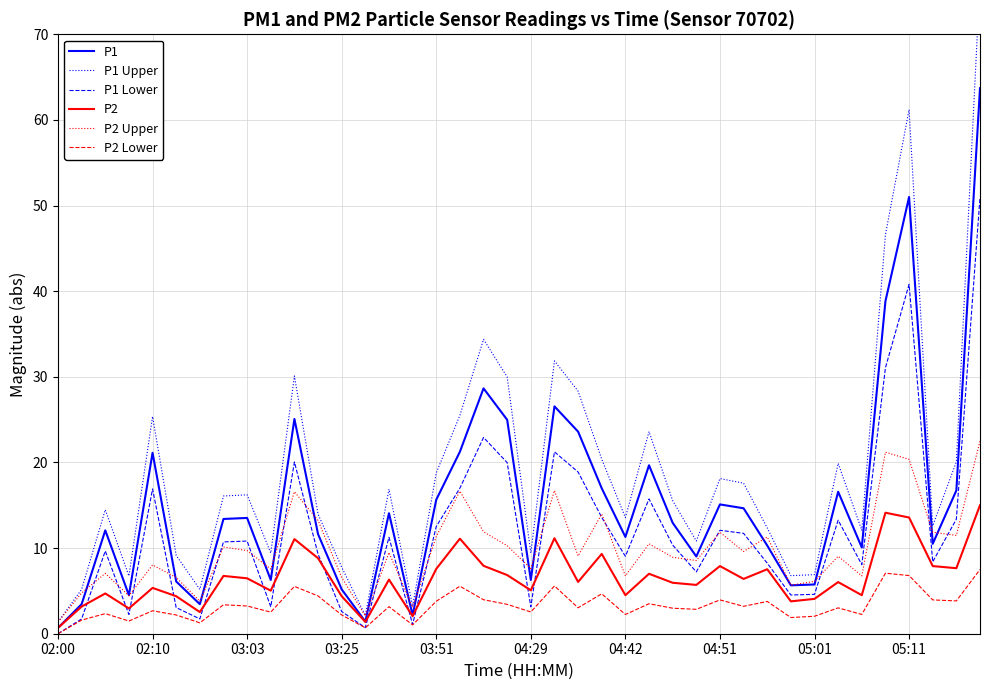

True or false: P2 and P1 intersect in this chart.

False